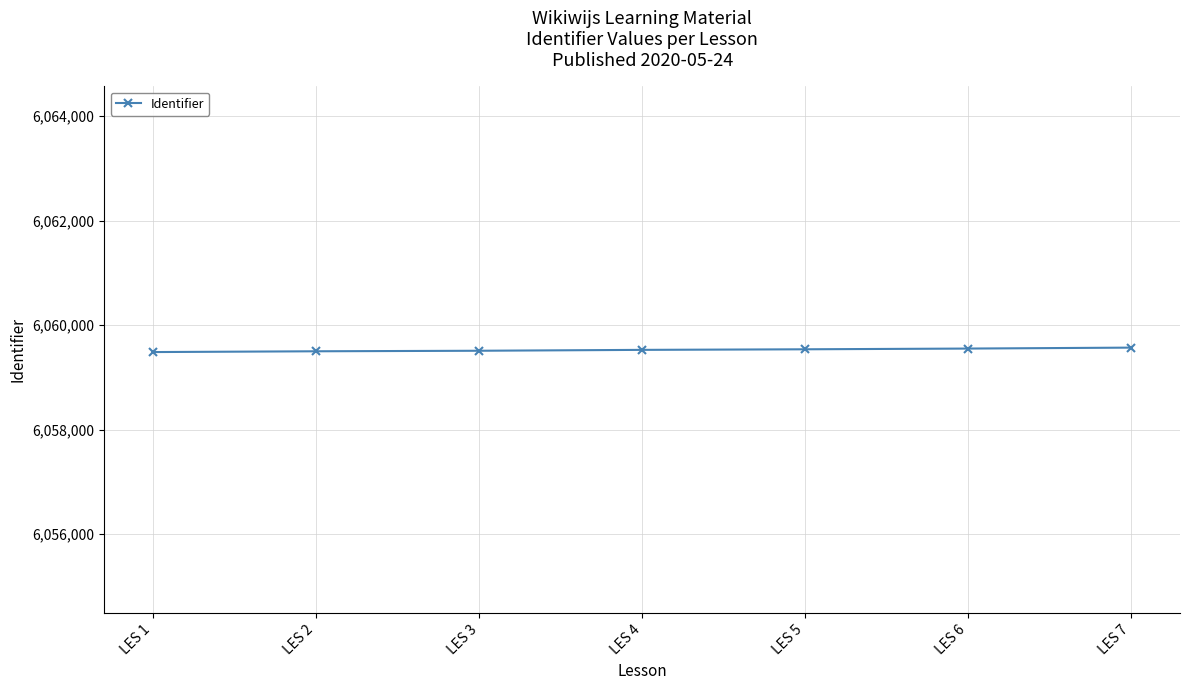

What is the greatest value displayed?

6059571